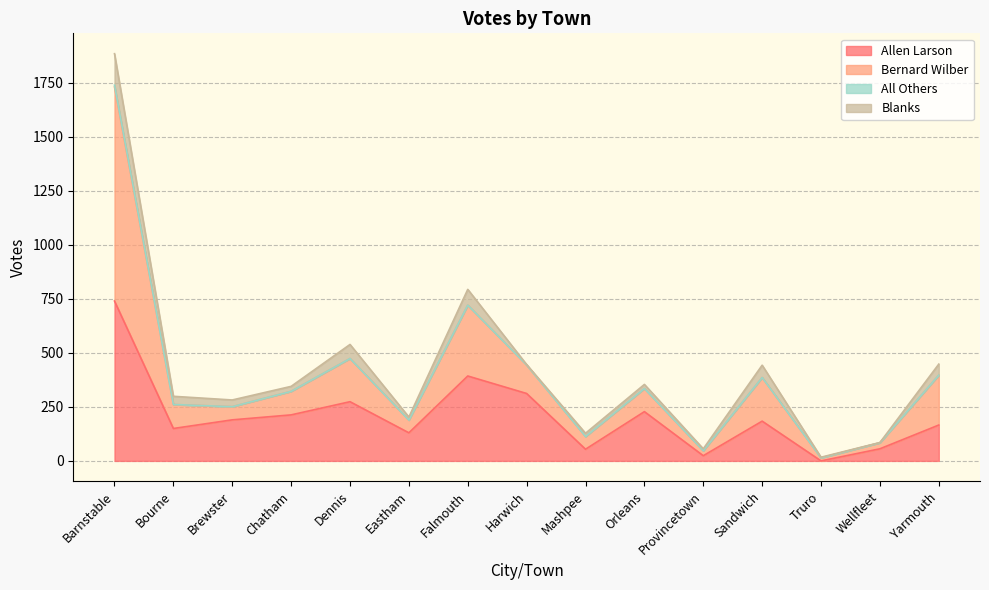

What is the minimum value for Bernard Wilber?

17